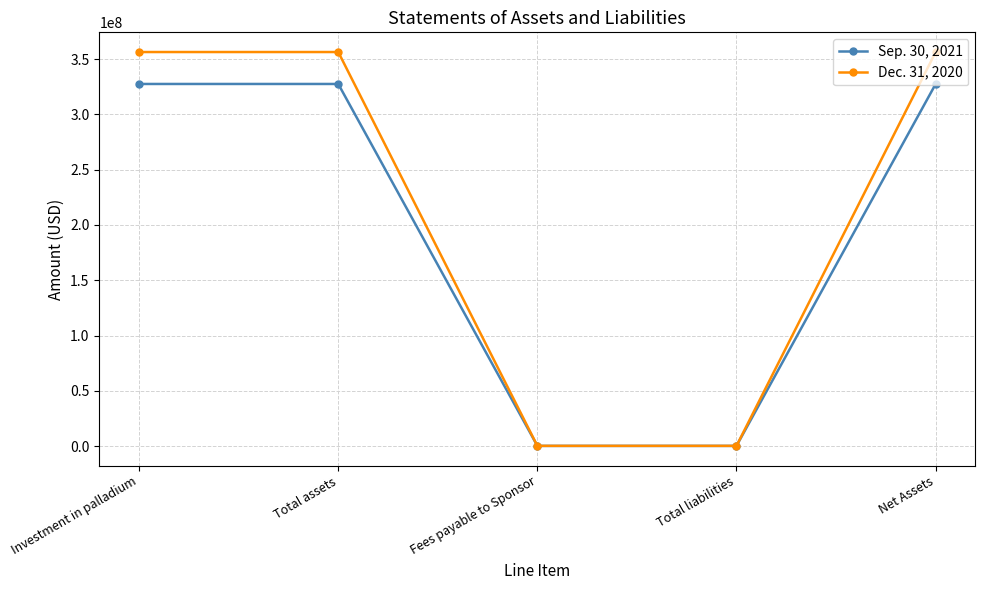

What is the greatest value displayed?

356424000